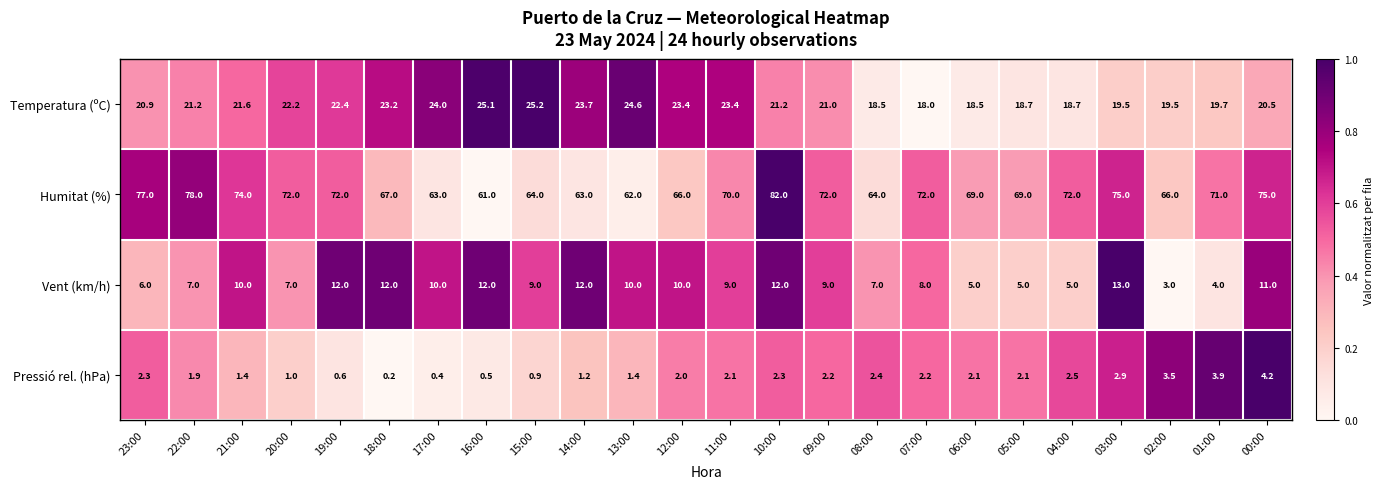

How many data points does each series have?

24